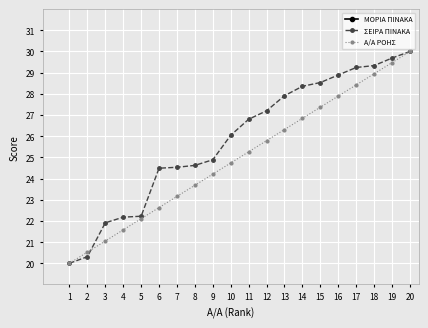

True or false: Α/Α ΡΟΗΣ has a value of 5.2 at 3.

False